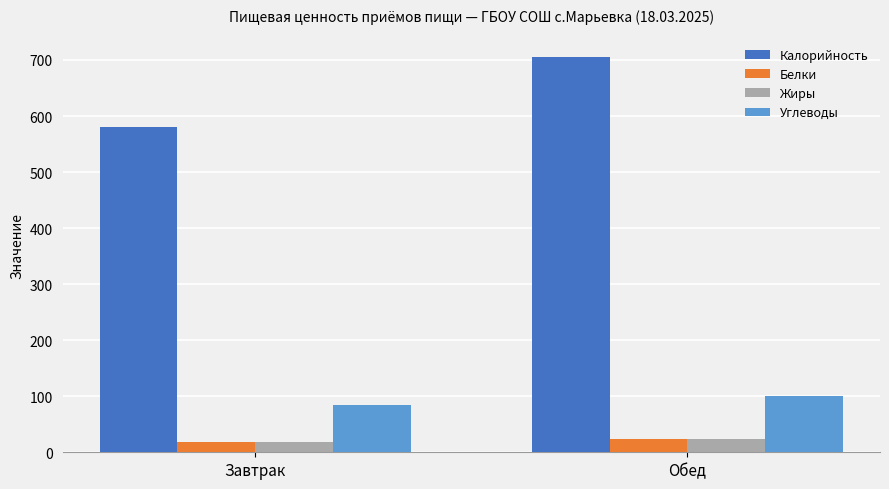

What are all the series names shown in the legend?

Калорийность, Белки, Жиры, Углеводы